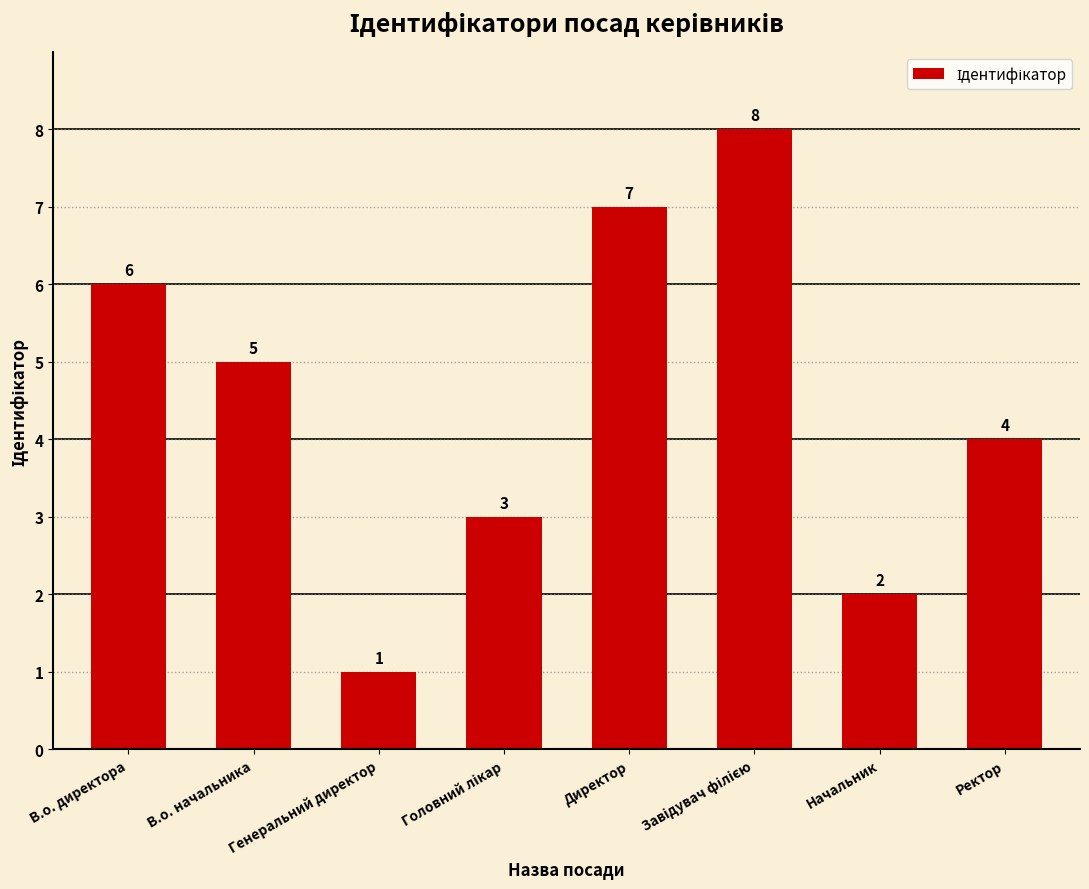

Count the number of categories in the chart.

8